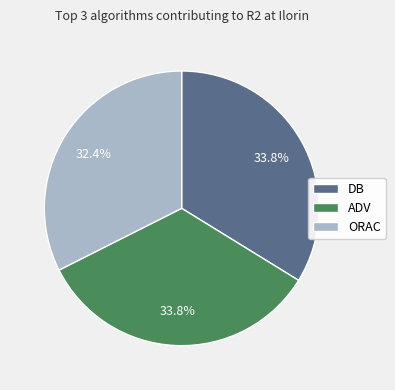

What is the ratio of the value at ORAC to the value at DB?

1.0